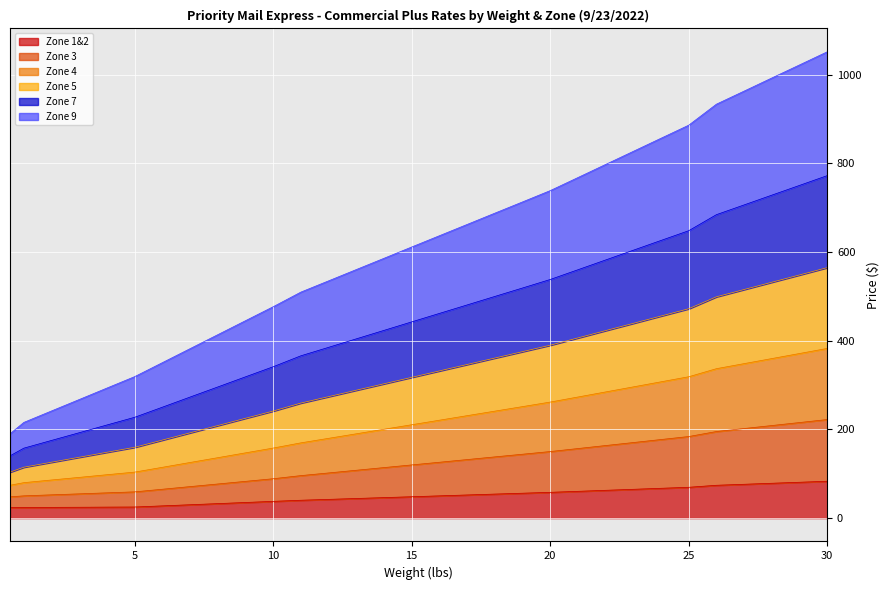

At how many categories does at least one series exceed 509?

20